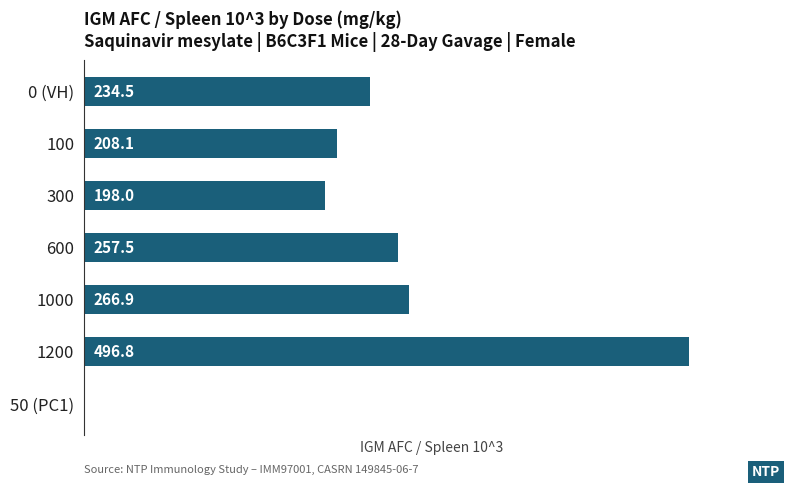

What is the maximum value shown in the chart?

496.8